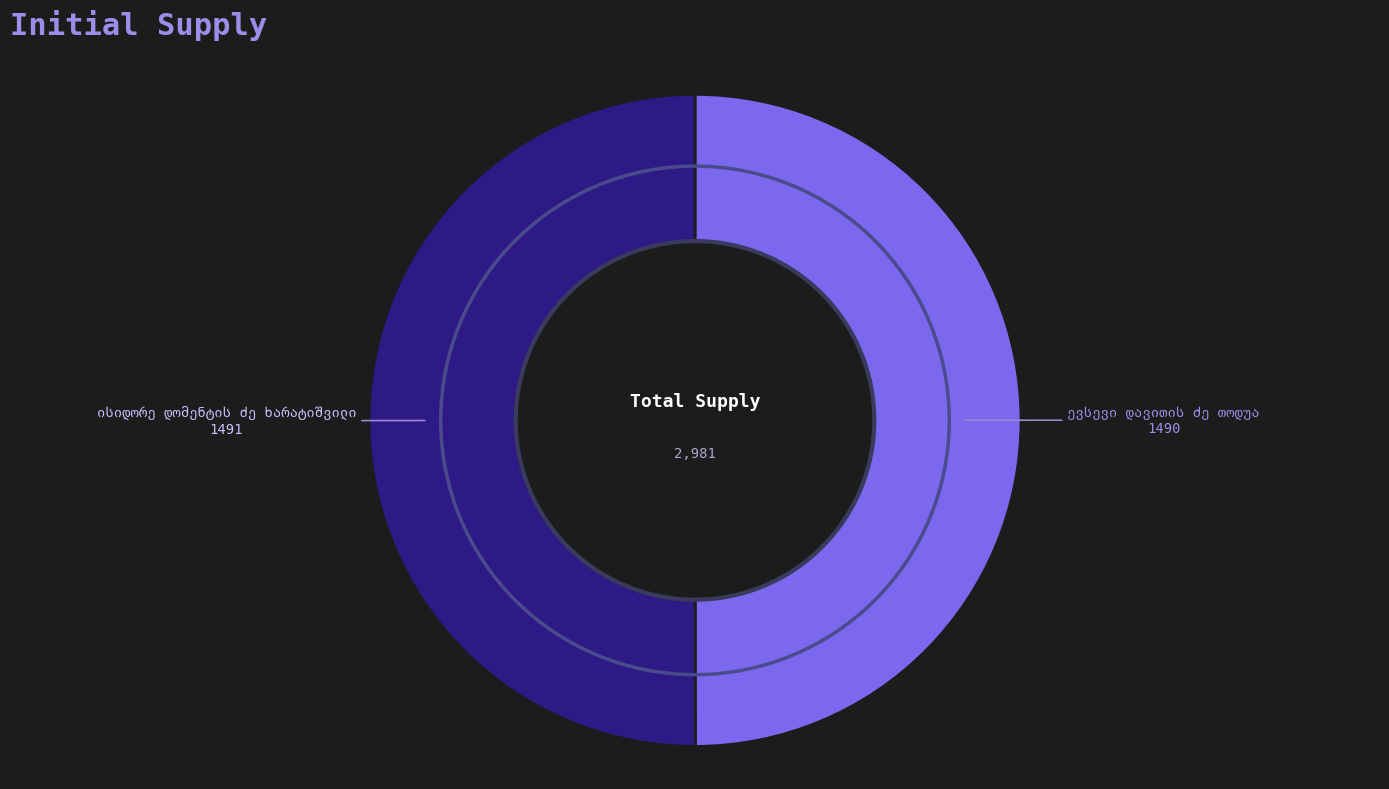

What percentage is the ევსევი დავითის ძე თოდუა slice, to the nearest percent?

50%